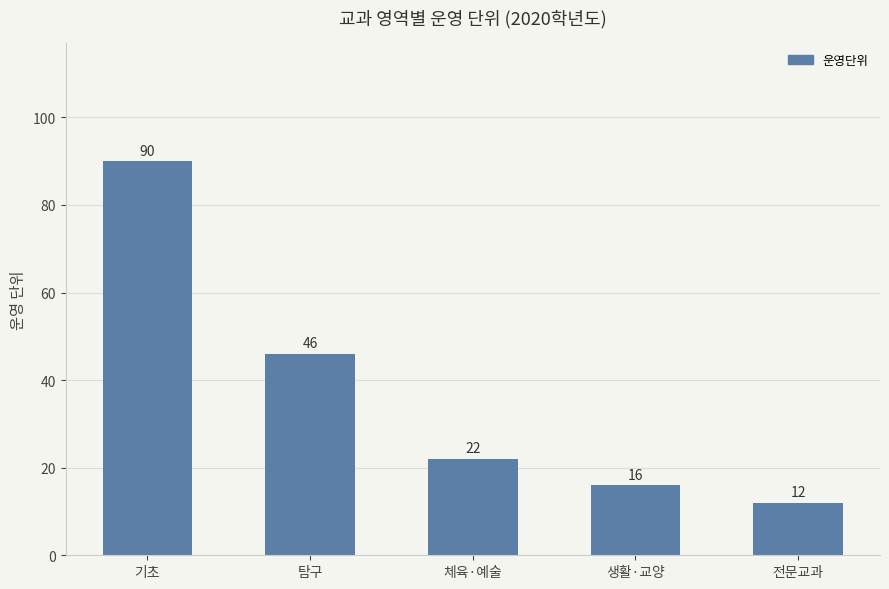

Reading left to right, transcribe all the data shown in this chart.

90	46	22	16	12